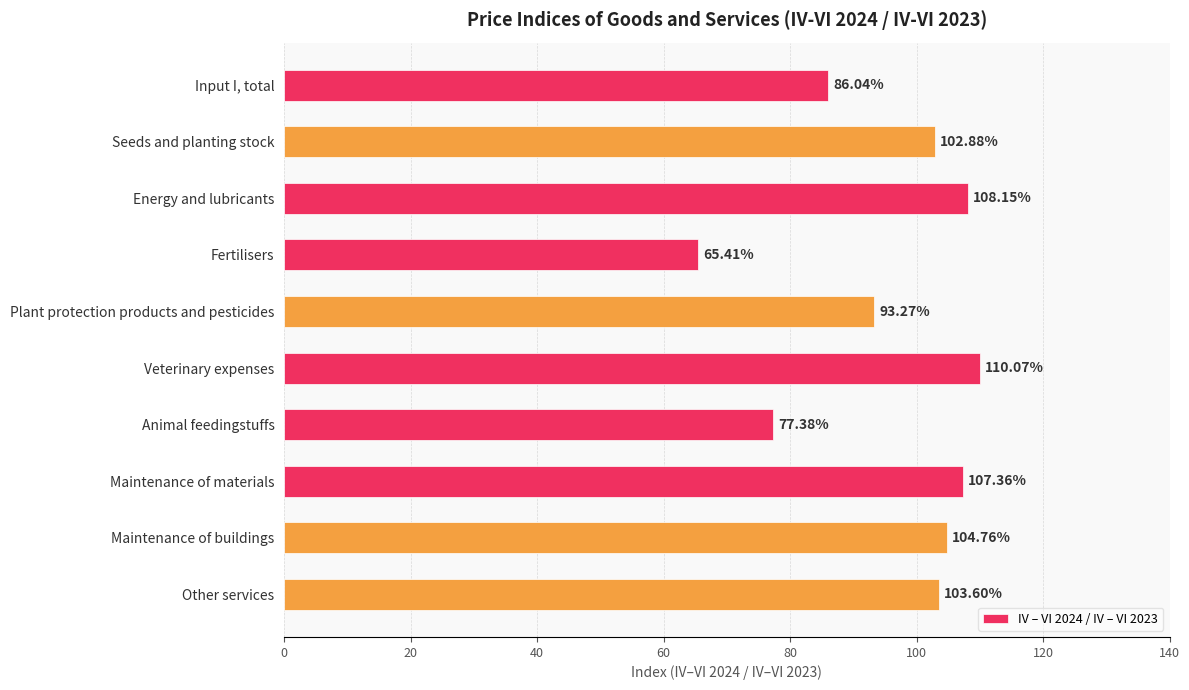

What is the sum of all values?

958.9